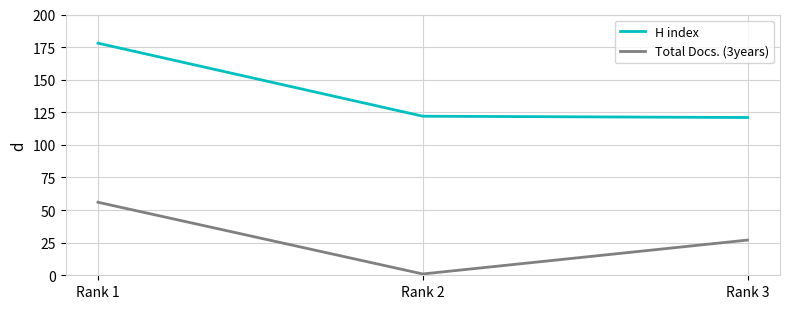

Does the chart have visible grid lines?

Yes